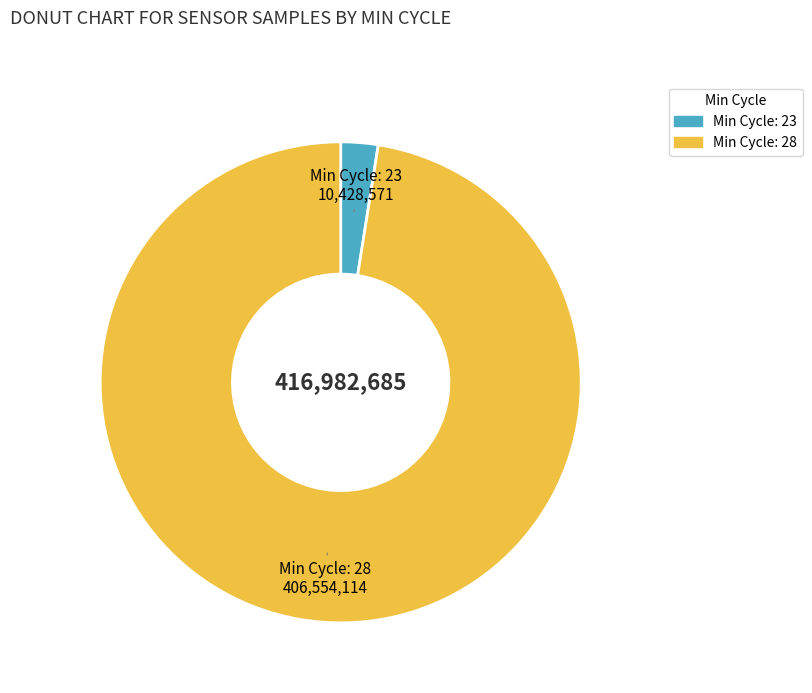

Is there a majority slice in this chart?

Yes